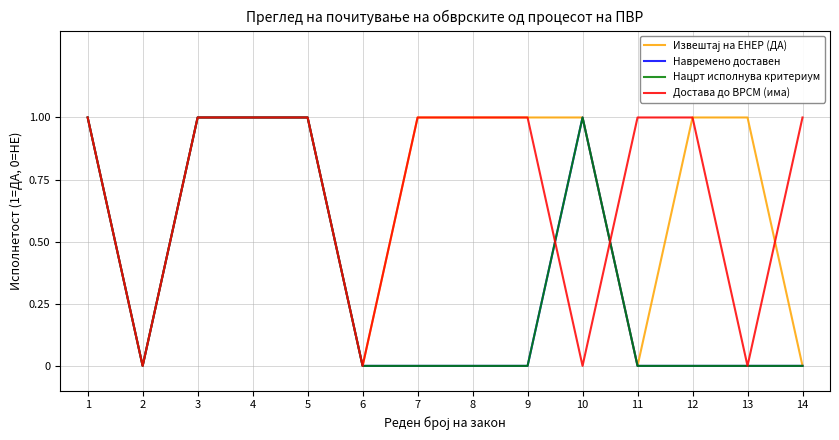

Between 13 and 8, which is larger?

13